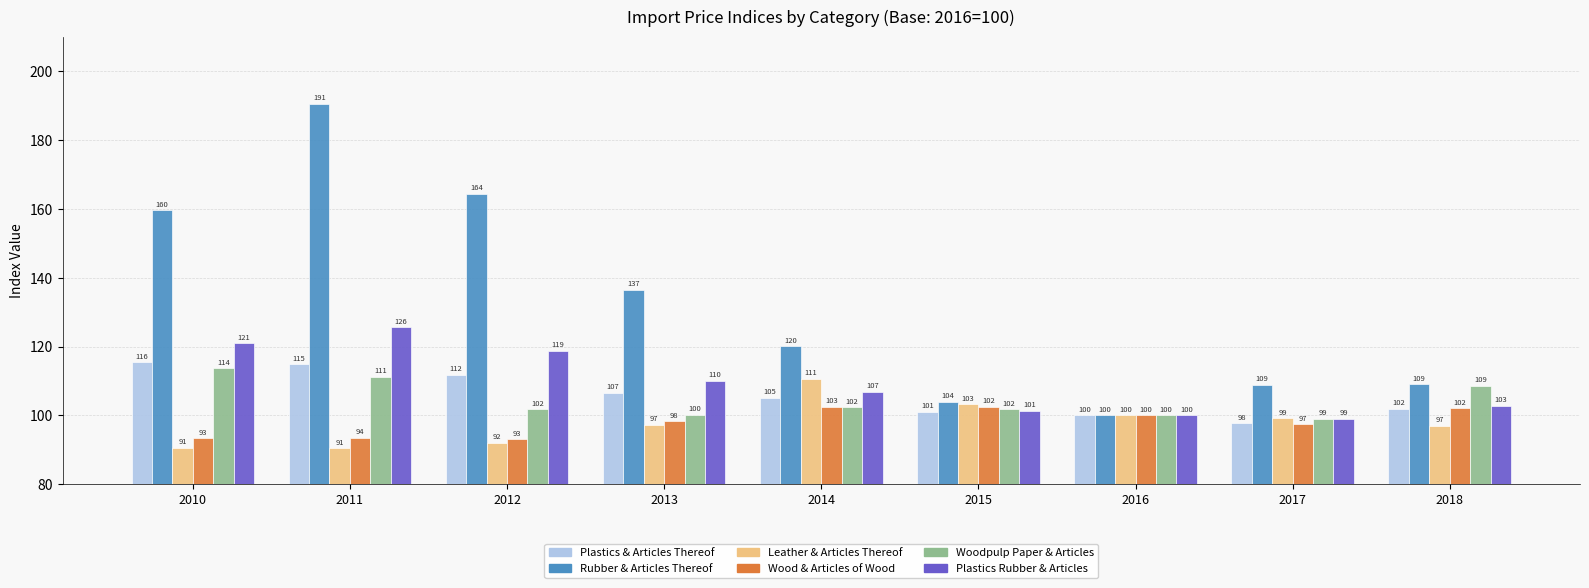

At which label does Wood & Articles of Wood reach its peak?

2014